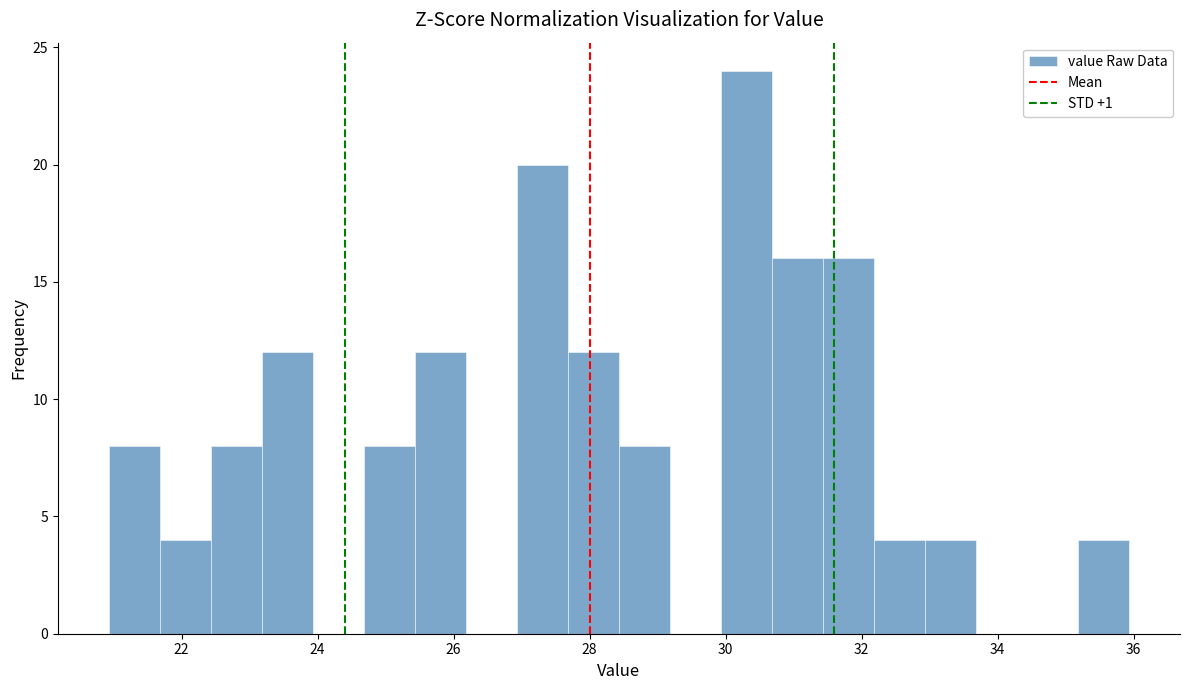

Read against the x-axis, roughly where is the centre of the tallest bar?

30.4